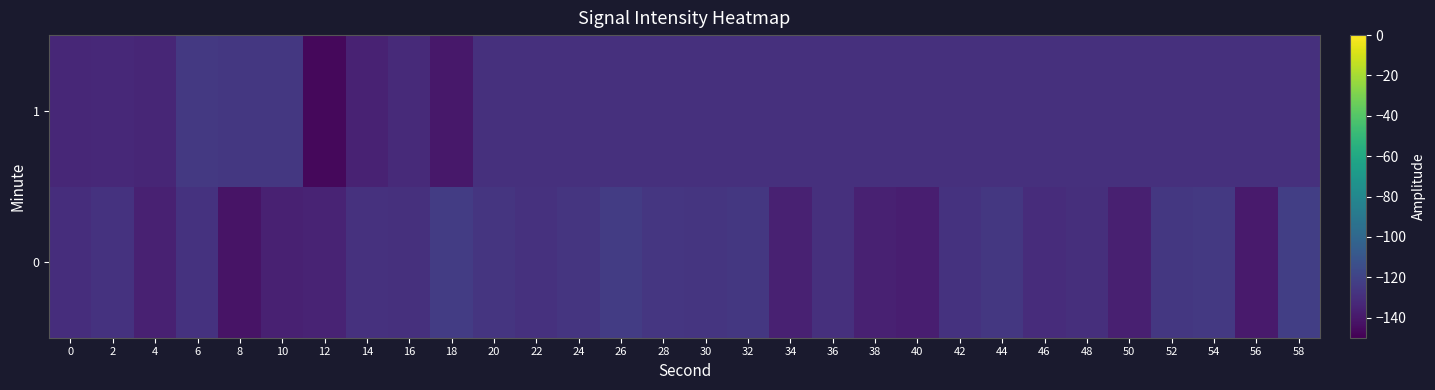

At which category is the sum across all series the highest?

58